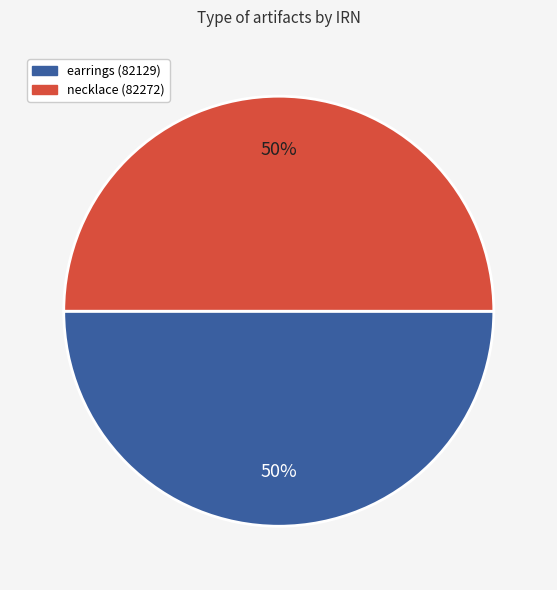

To the nearest percent, what portion does necklace (82272) represent?

50%